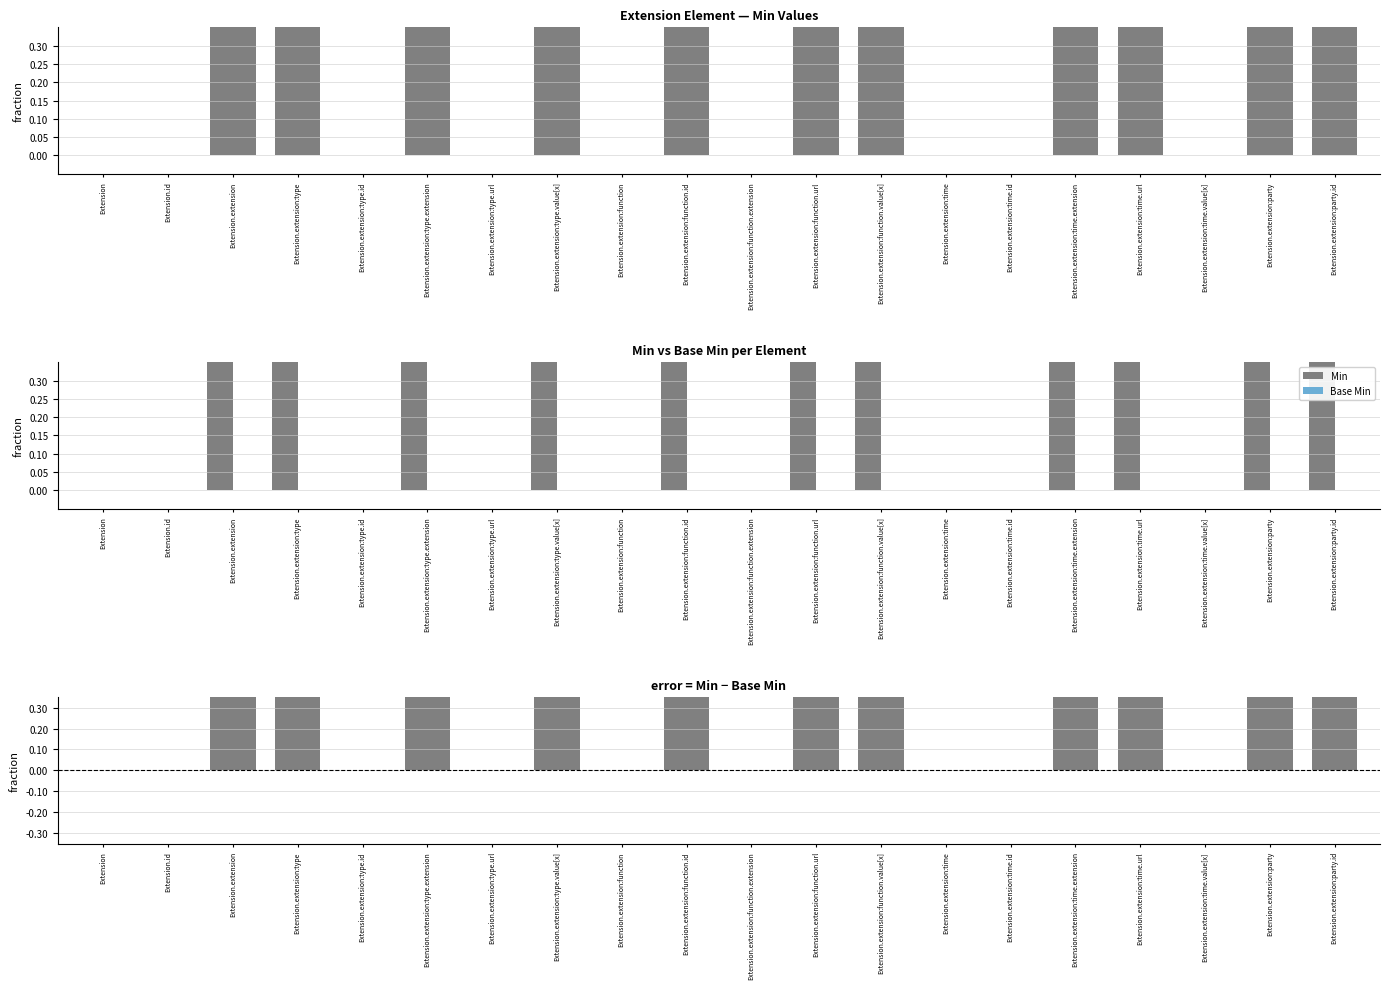

True or false: Min − Base Min has a value of 1 at Extension.extension:time.url.

True